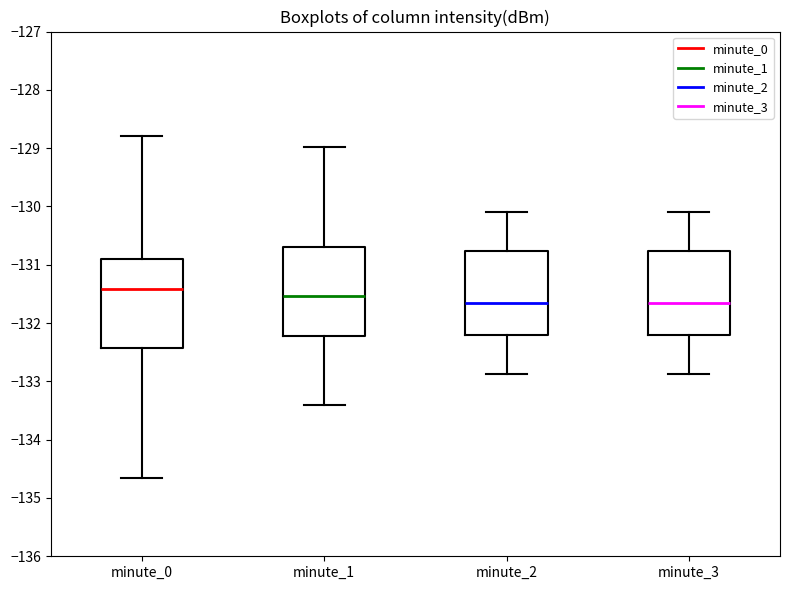

Where is the upper edge of the box for minute_3 on the y-axis? The values are not printed on the chart, so give them approximately, as read against the axis.

-130.8